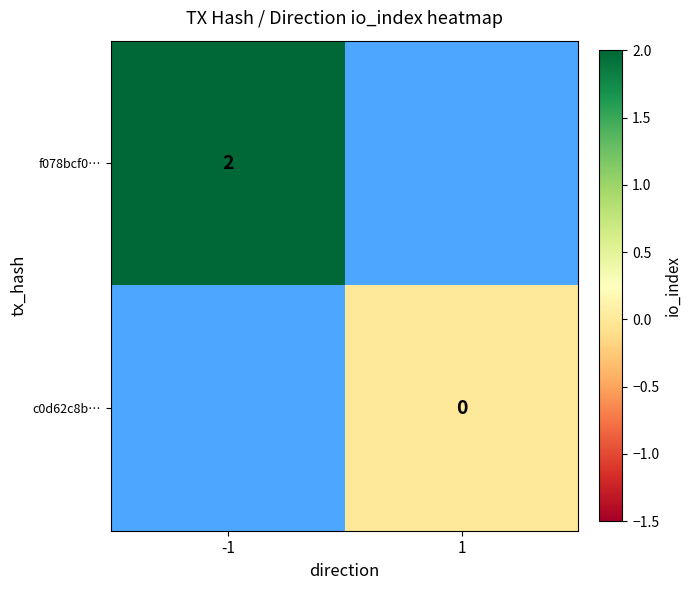

Is the value of c0d62c8b… at 1 greater than the value of f078bcf0… at -1?

No